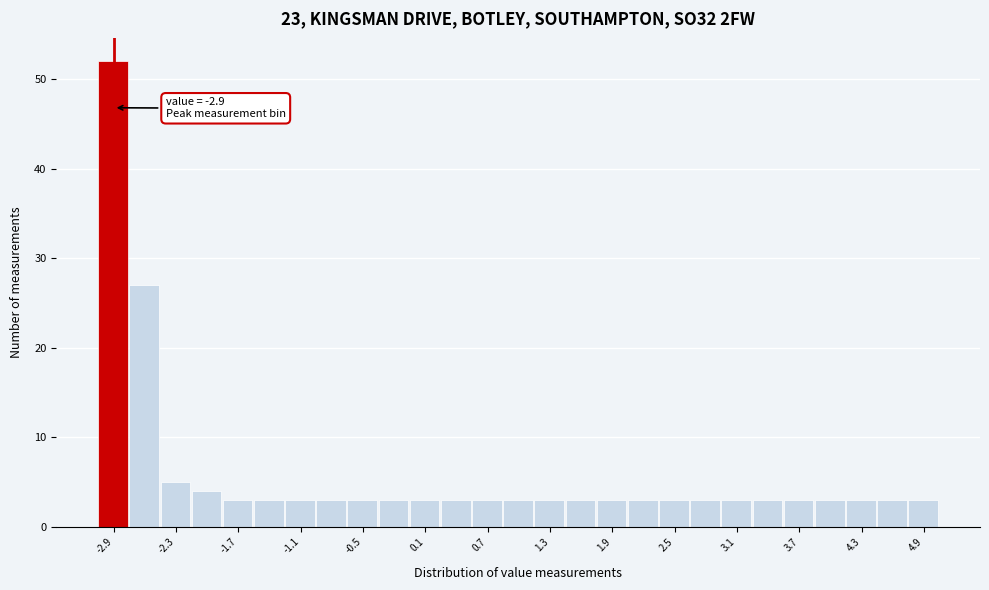

Read against the x-axis, roughly where is the centre of the tallest bar?

-2.9